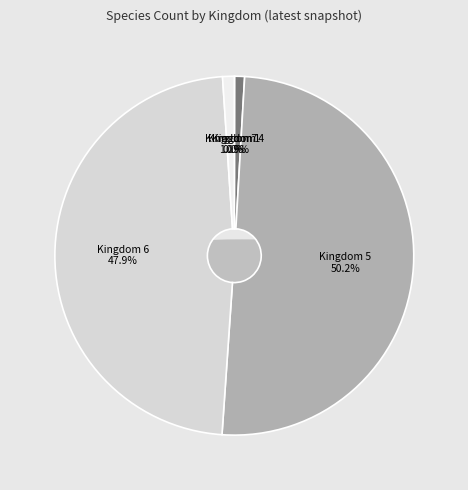

Between Kingdom 5 and Kingdom 4, which is larger?

Kingdom 5